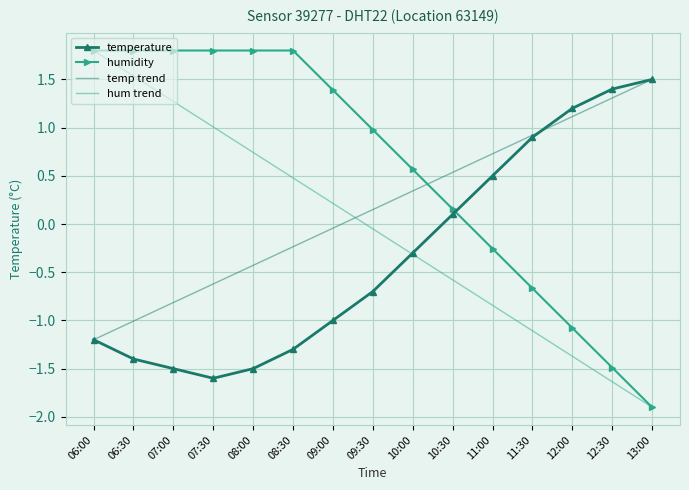

The value of temp trend at 06:00 is -0.3. True or false?

False